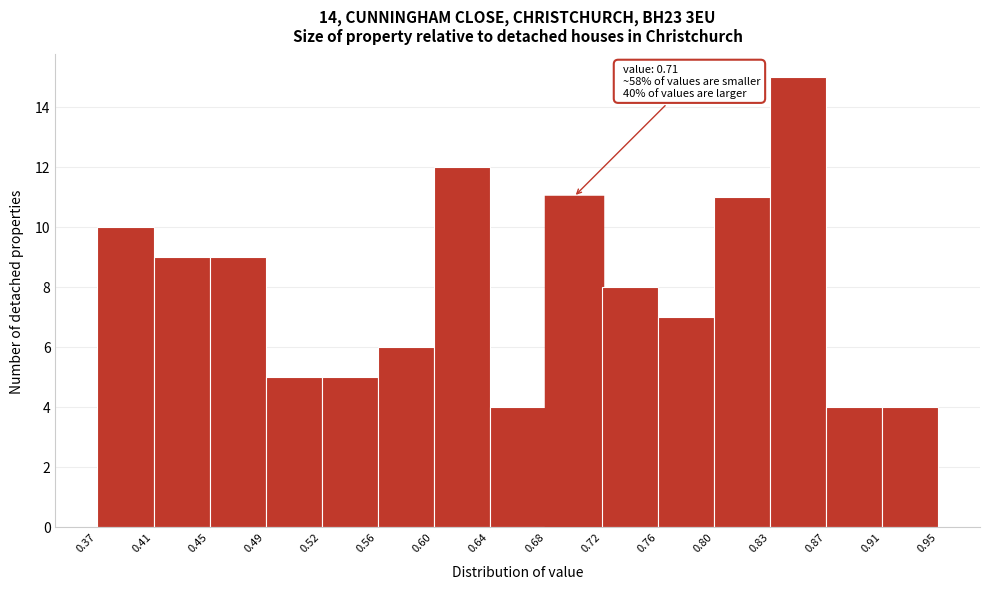

Which range on the x-axis has the tallest bar?

0.83 to 0.87